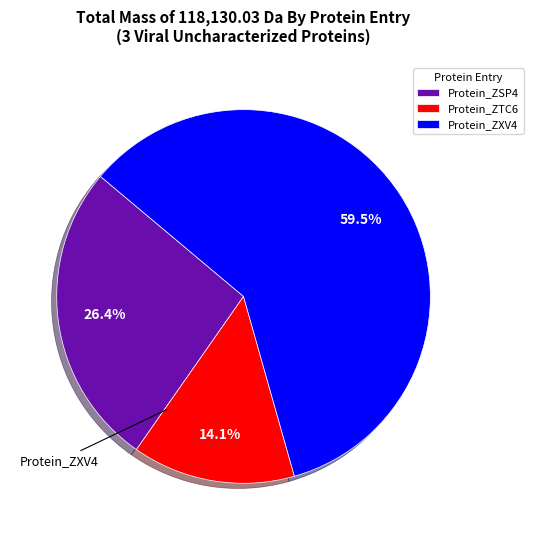

Does any single category account for the majority?

Yes